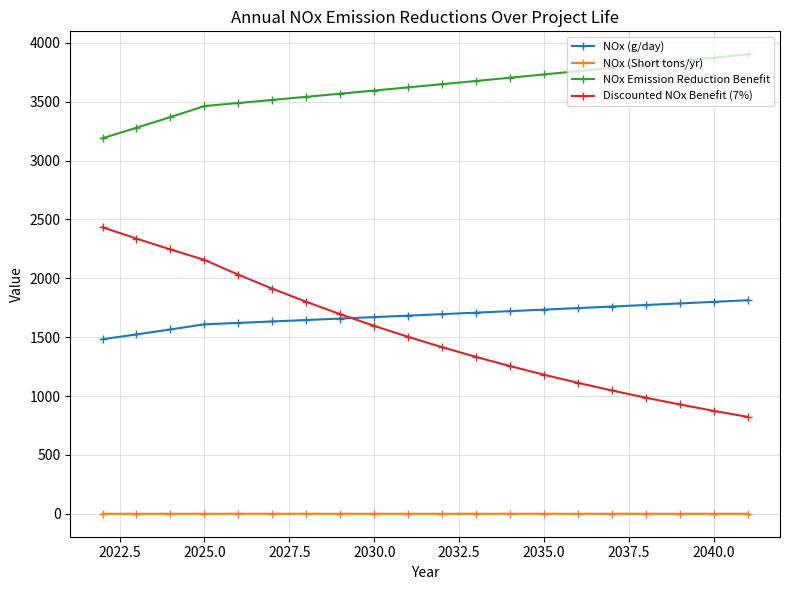

List the series in order of their peak value, highest first.

NOx Emission Reduction Benefit, Discounted NOx Benefit (7%), NOx (g/day), NOx (Short tons/yr)